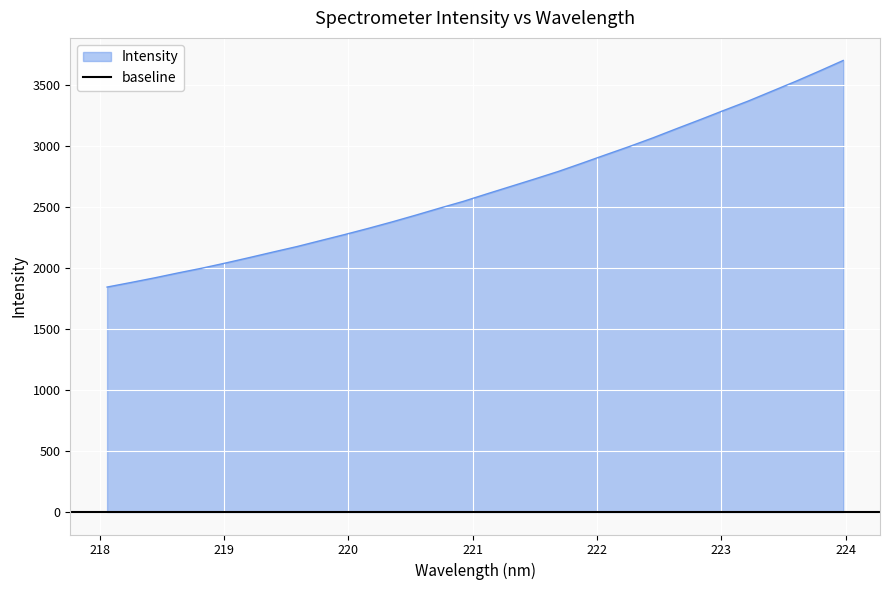

Is it true that the value at 219.2067 is 3090.4?

False